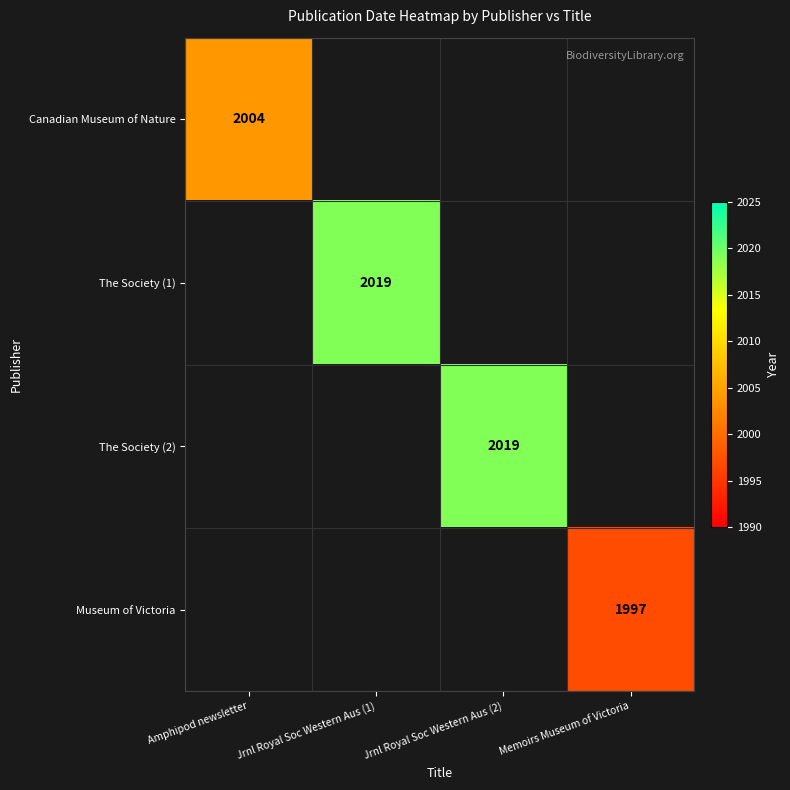

How many data points does each series have?

4